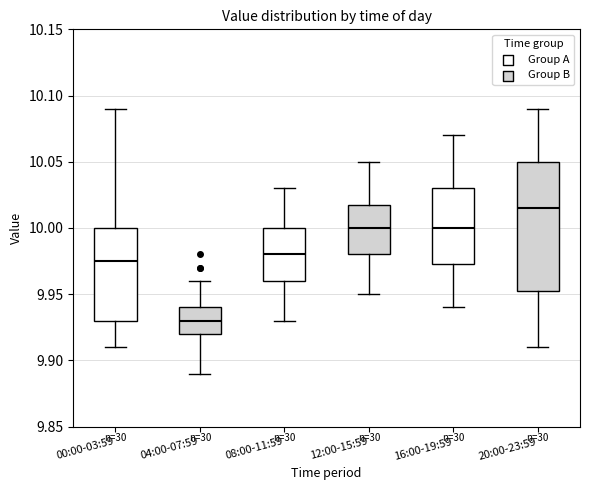

Comparing the boxes themselves (not the whiskers), which one is the tallest?

20:00-23:59